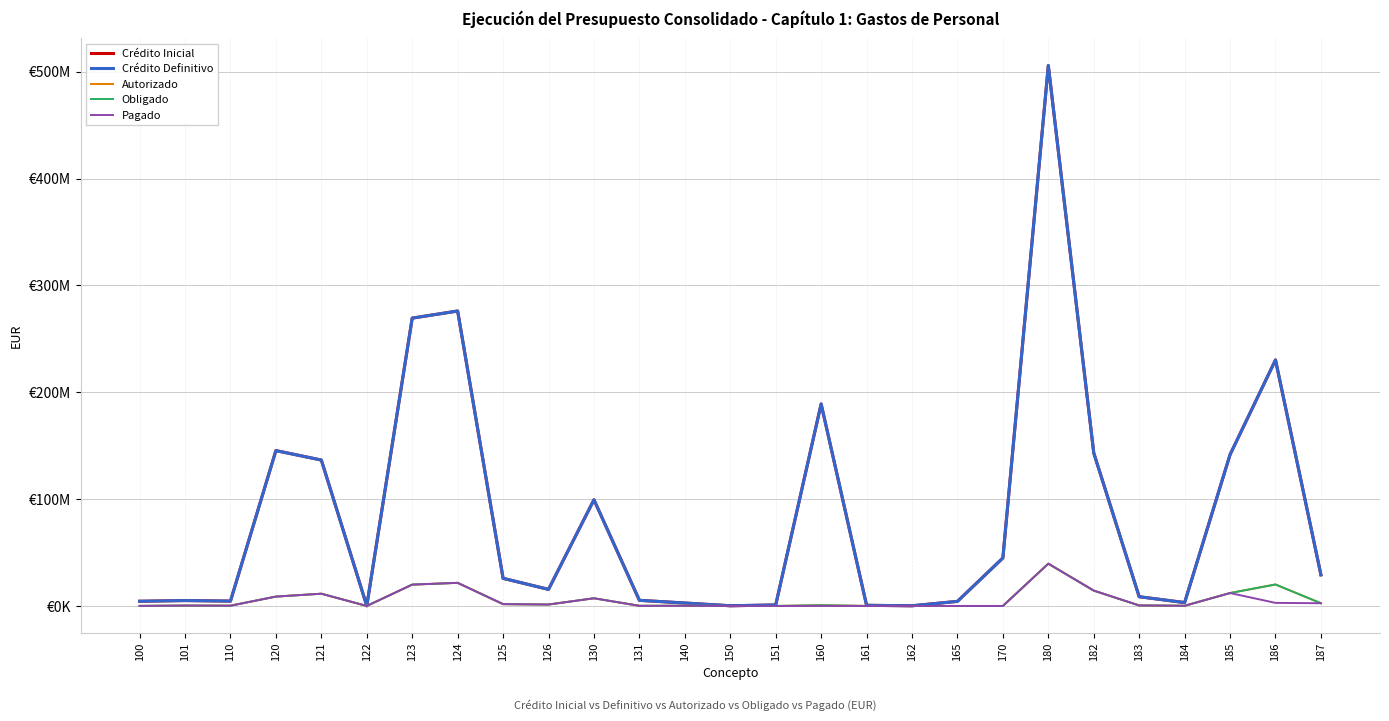

True or false: Crédito Inicial and Obligado cross at least once.

False